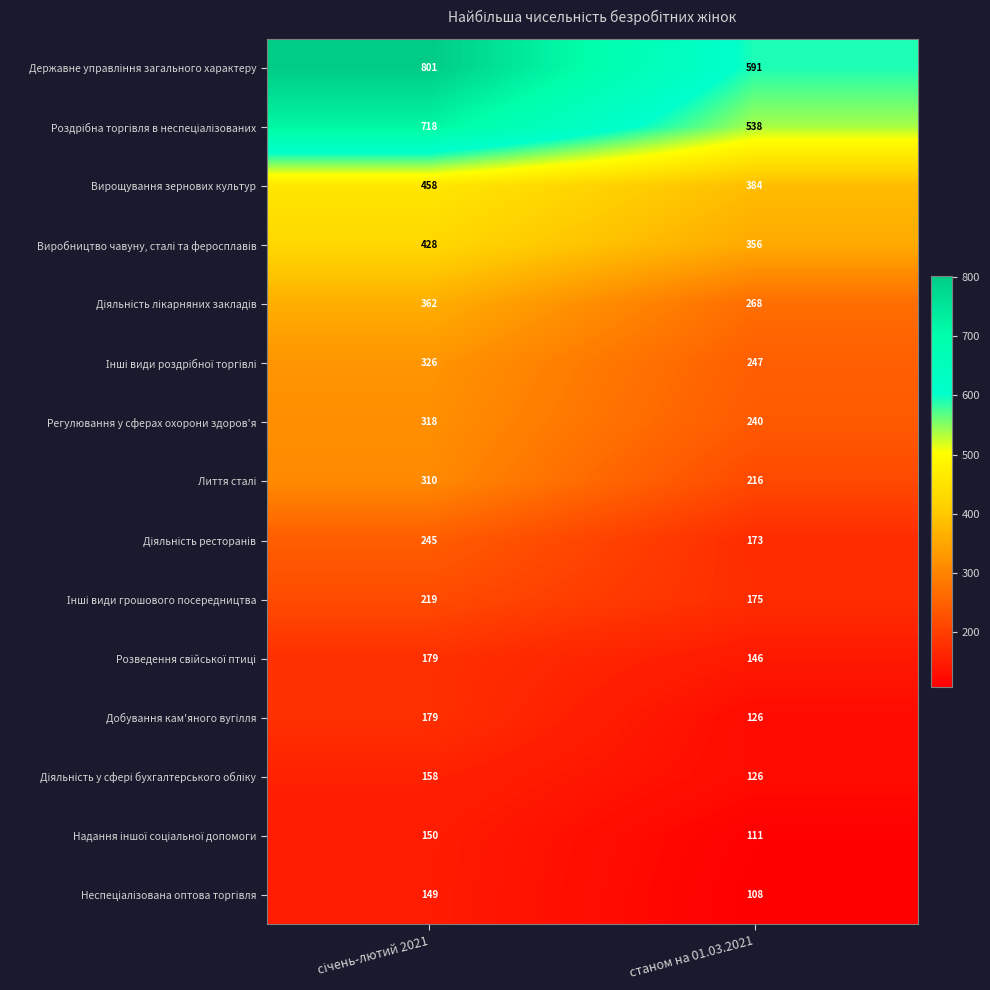

What is the sum of all Вирощування зернових культур values?

842